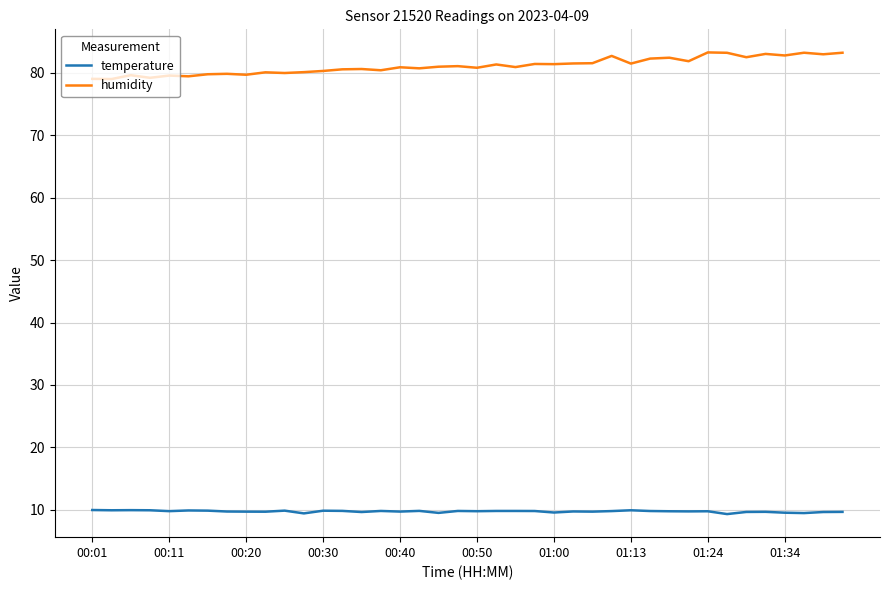

Is this an area chart (filled region under the line)?

No